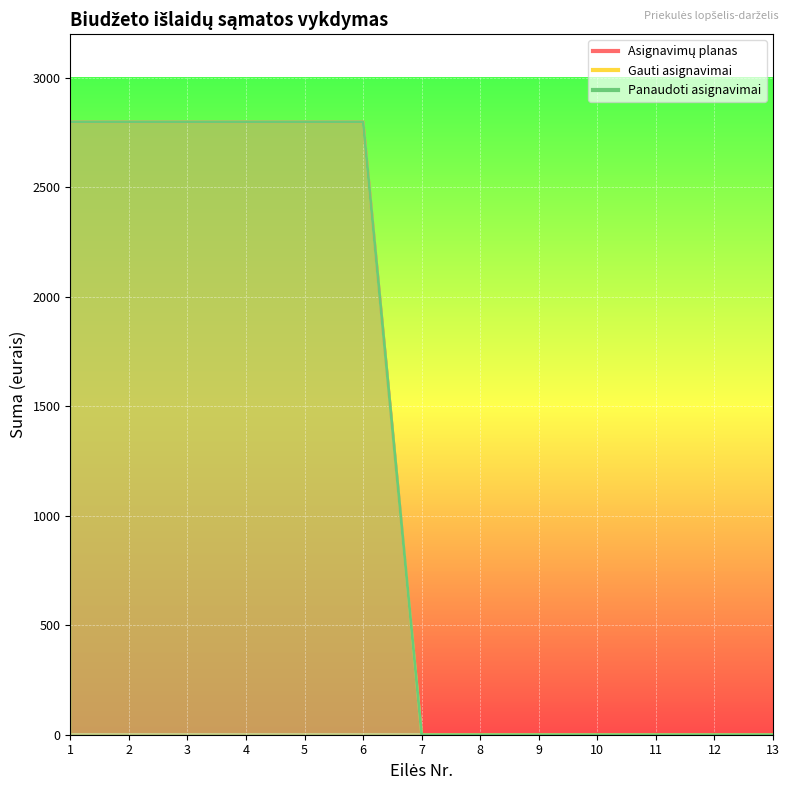

What is the value of the Asignavimų planas point at the 6th from the left?

2800